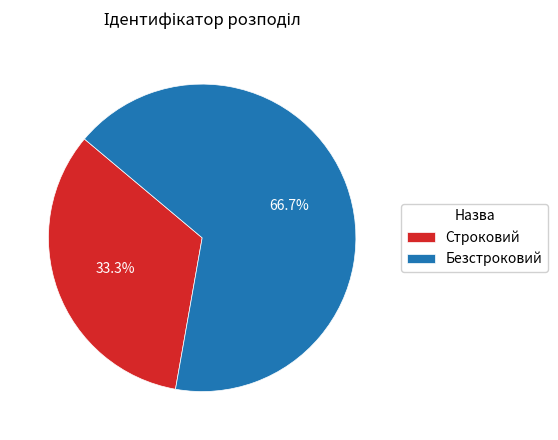

To the nearest percent, what percentage of the pie is Безстроковий?

67%